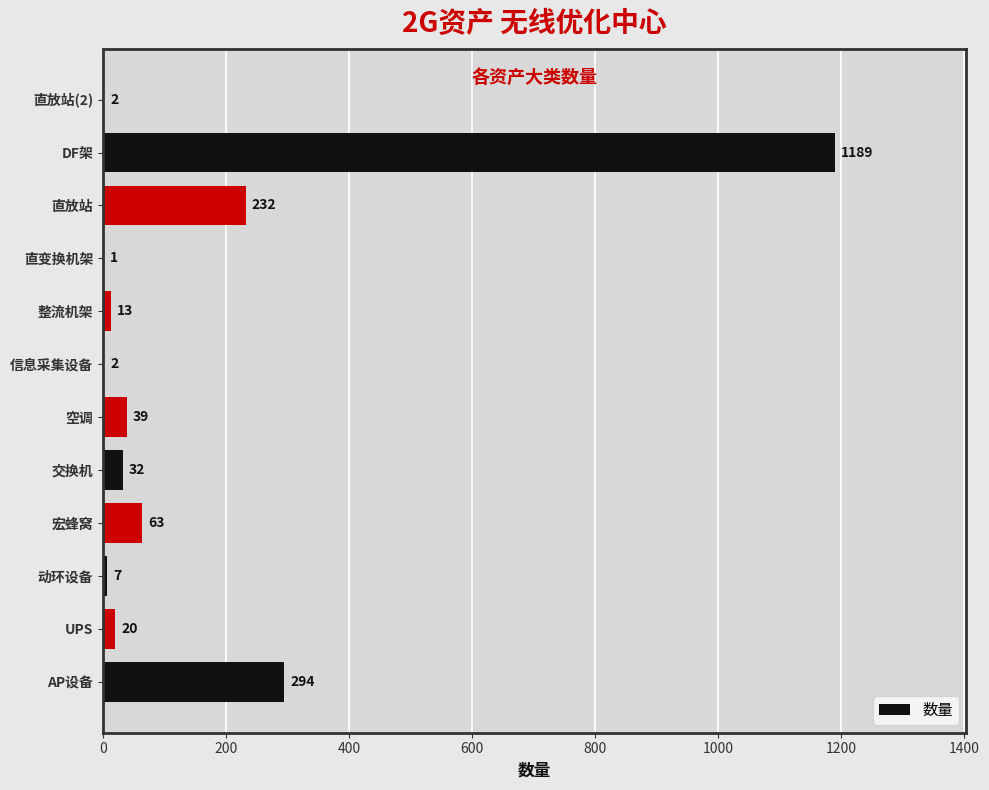

Count the number of data series in this chart.

1